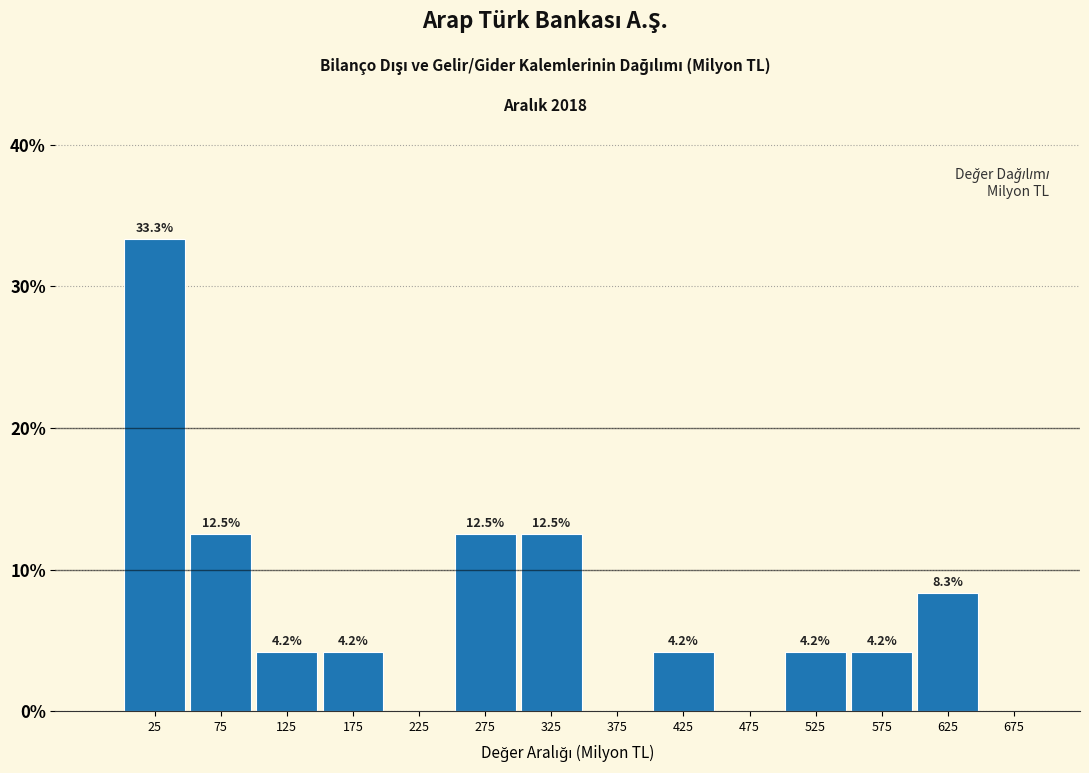

Over which range of the x-axis is the bar tallest?

0 to 50